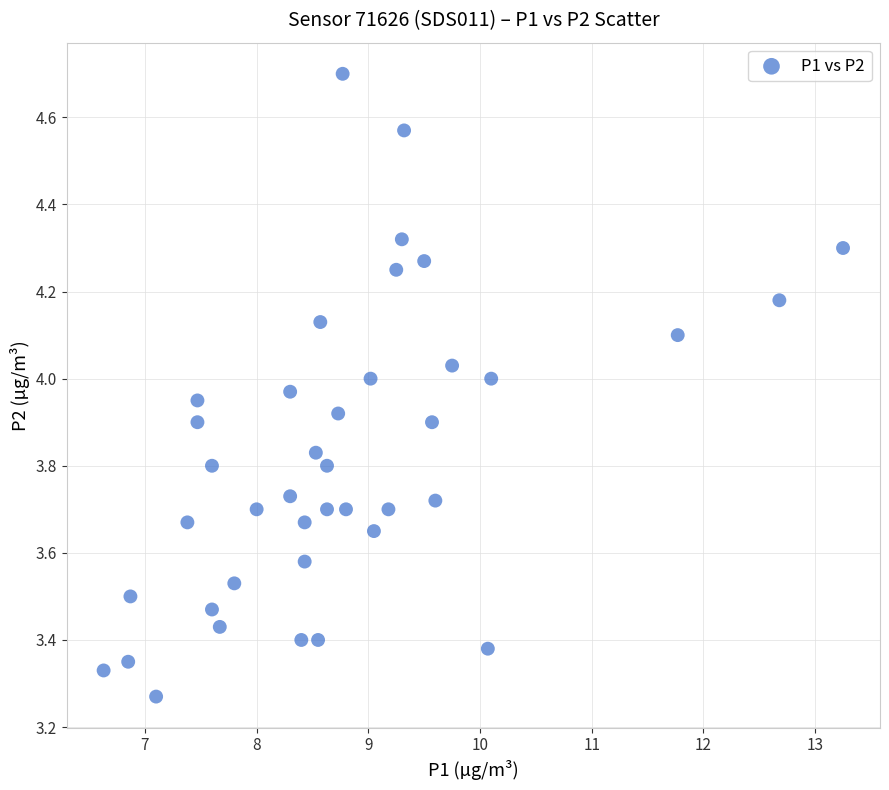

What is the range of X values (max minus min)?

6.6